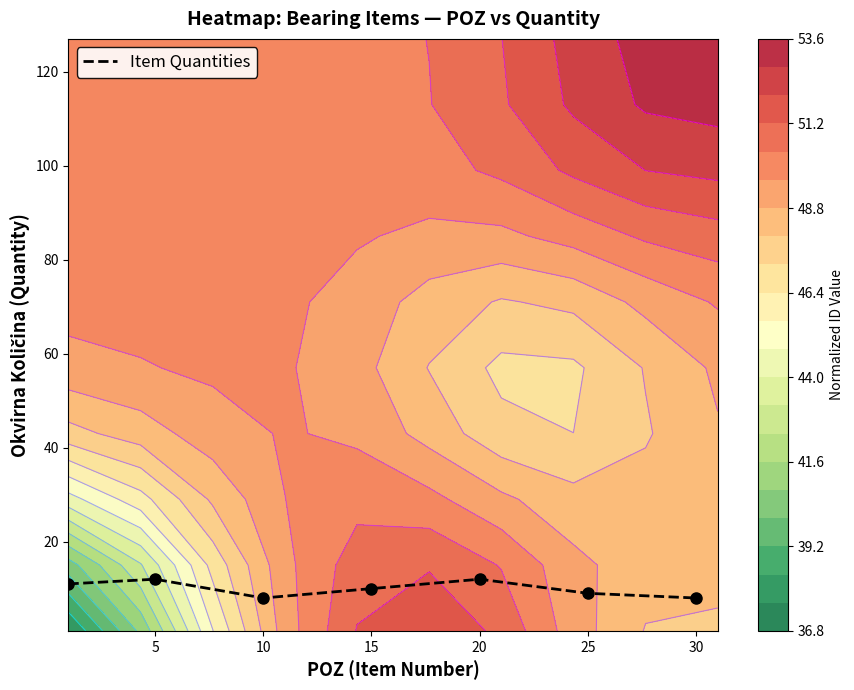

Approximately how many times larger is the value at 25 compared to 30?

1.1